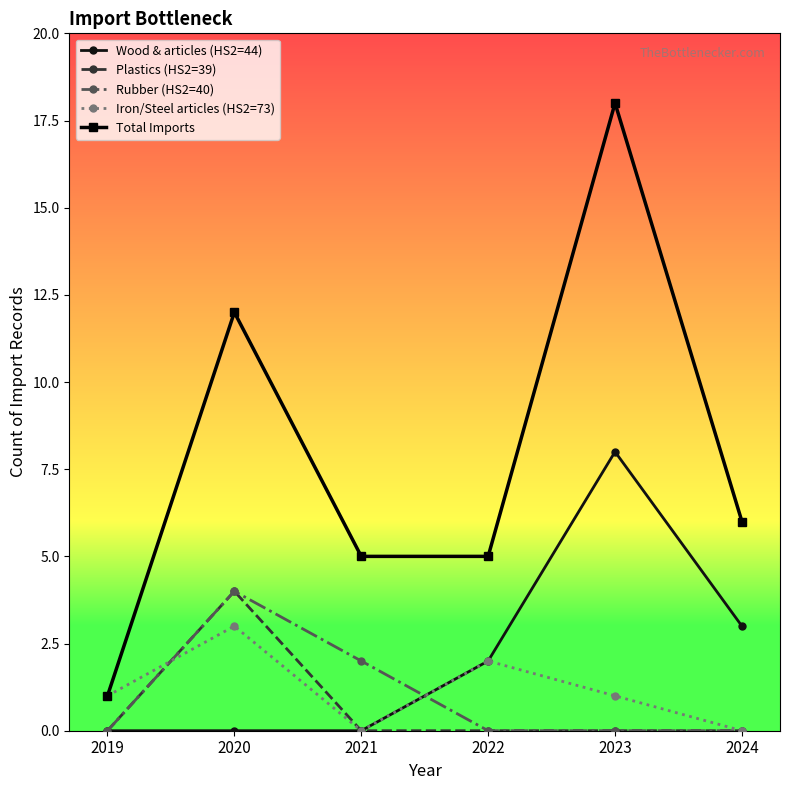

What are all the series names shown in the legend?

Wood & articles (HS2=44), Plastics (HS2=39), Rubber (HS2=40), Iron/Steel articles (HS2=73), Total Imports